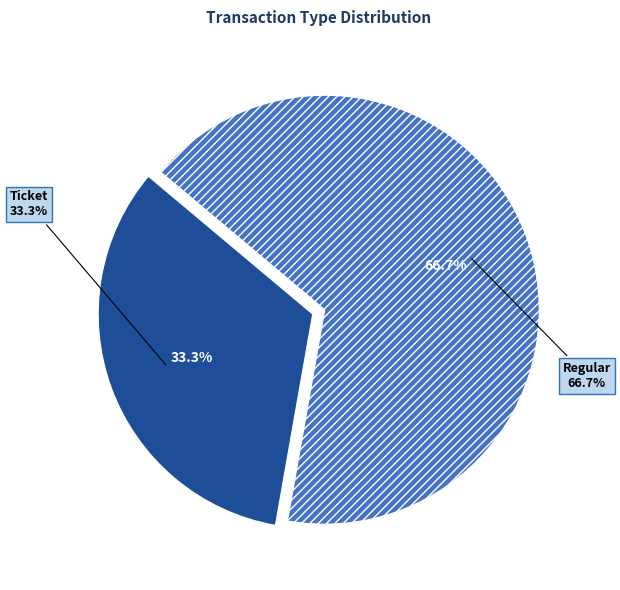

Is there a majority slice in this chart?

Yes